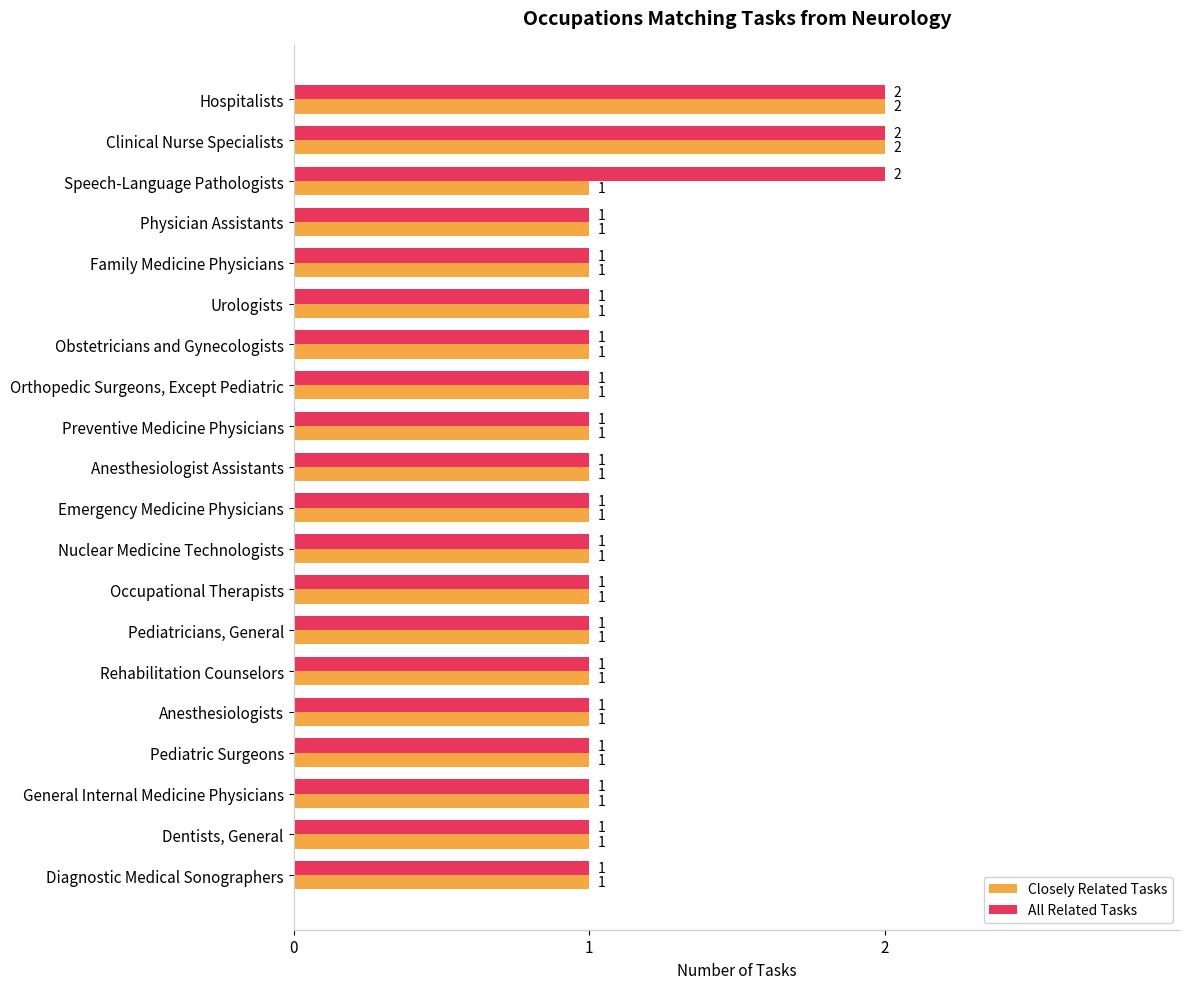

Rank the series by their average value, from lowest to highest.

Closely Related Tasks, All Related Tasks